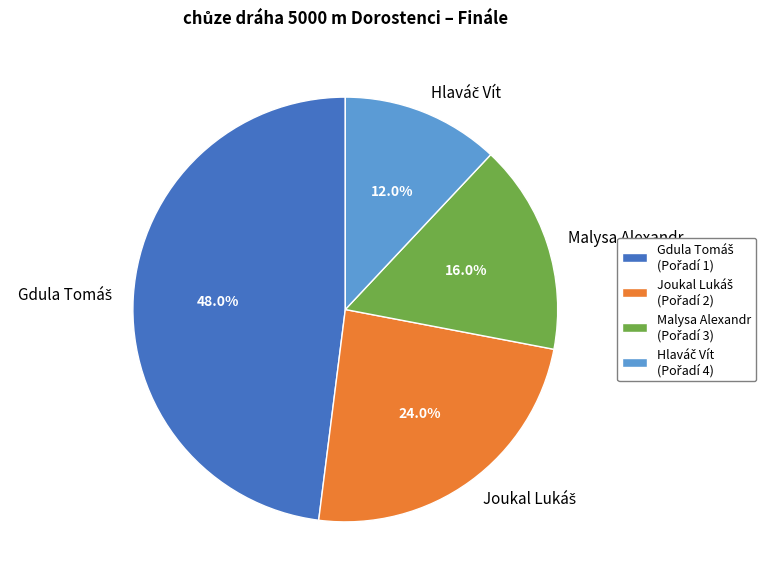

Is Malysa Alexandr the majority of the pie?

No